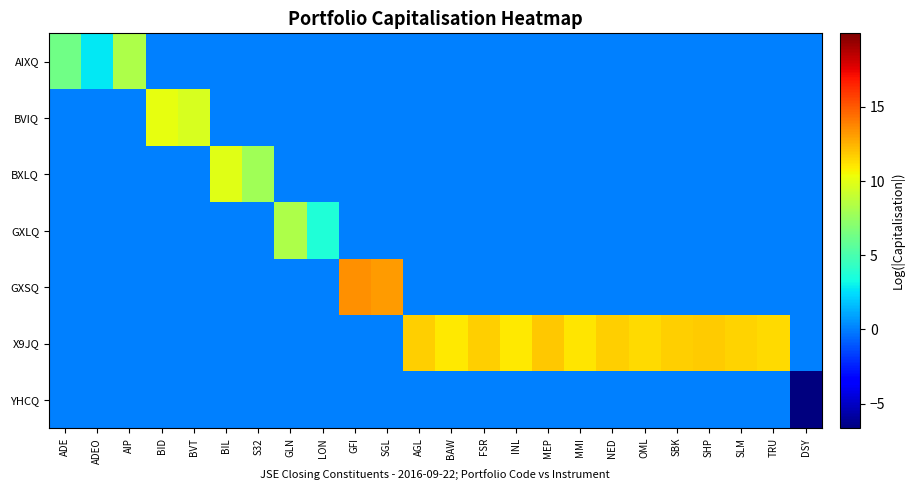

At which category does the chart reach its minimum across all series?

DSY